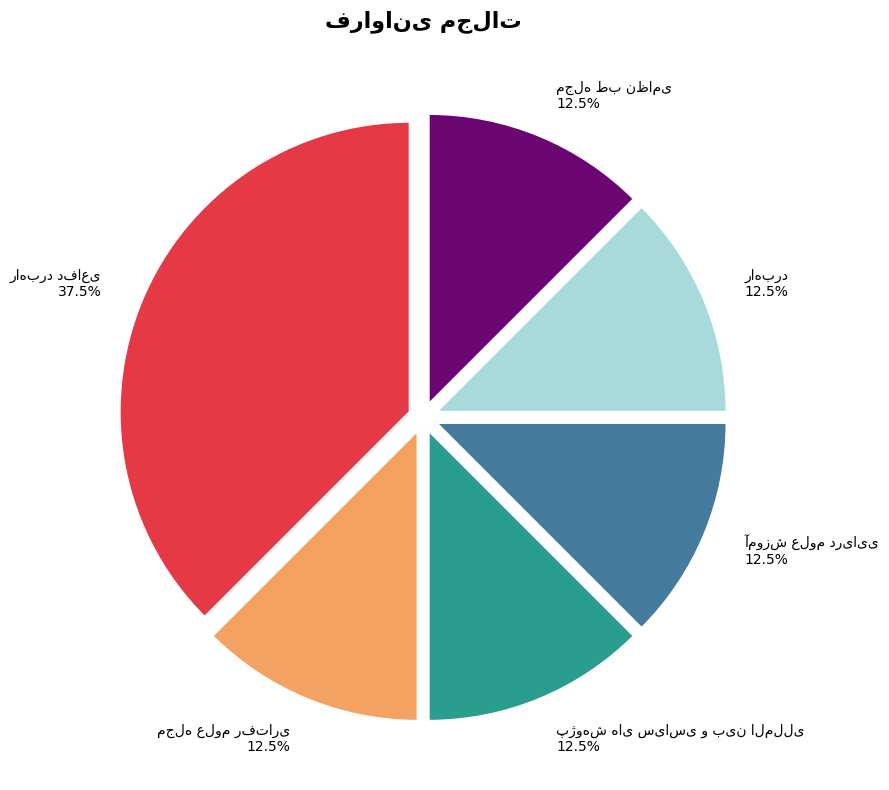

Is there a majority slice in this chart?

No